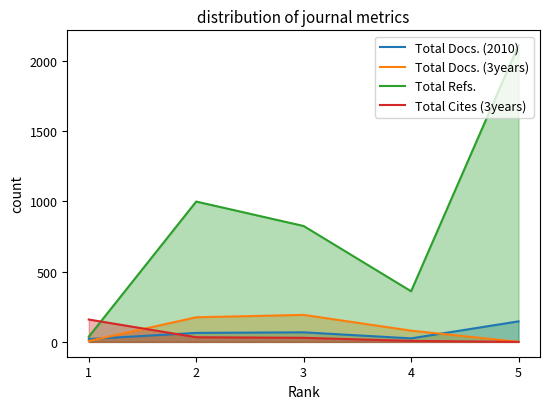

True or false: Total Docs. (2010) and Total Docs. (3years) cross at least once.

True